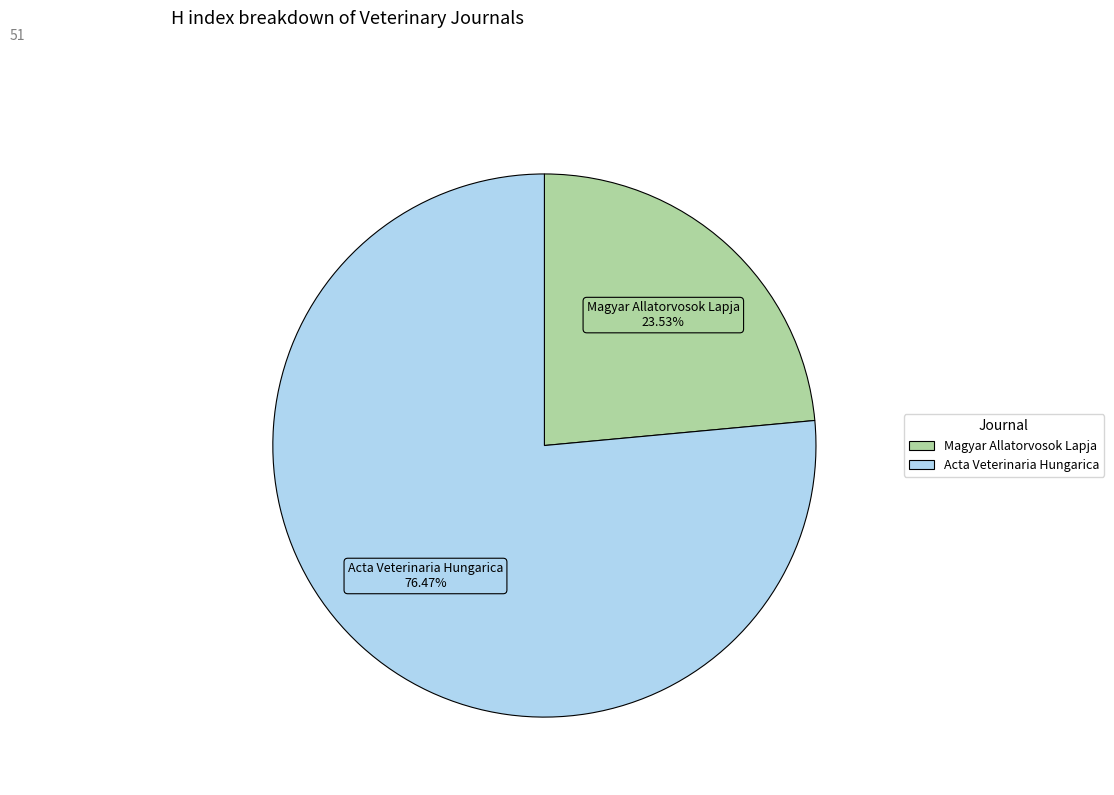

How many segments does this pie chart have?

2